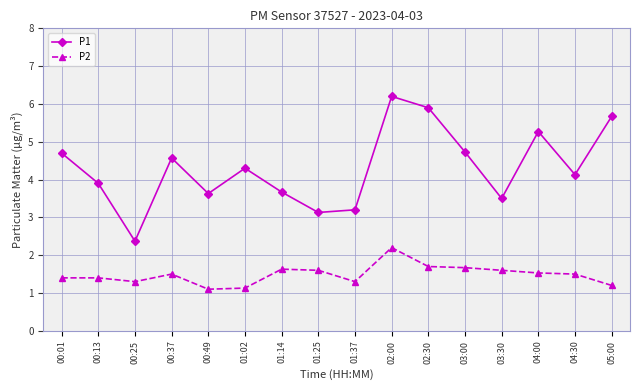

Which series has the largest range (max minus min)?

P1